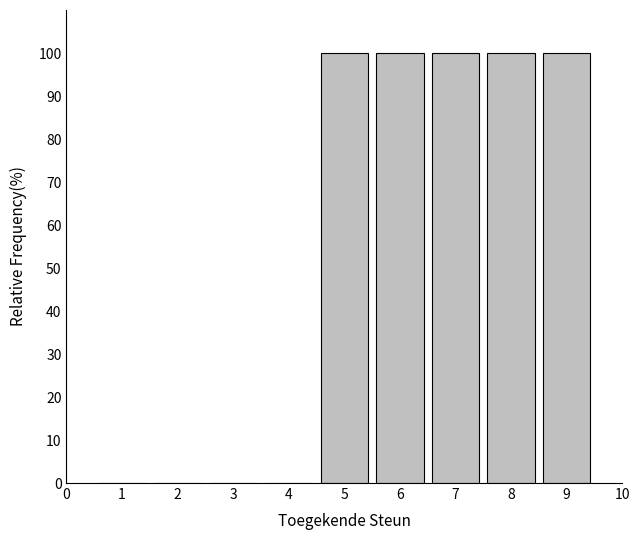

Reading left to right, what are all the values shown in this chart?

1=0	2=0	3=0	4=0	5=100	6=100	7=100	8=100	9=100